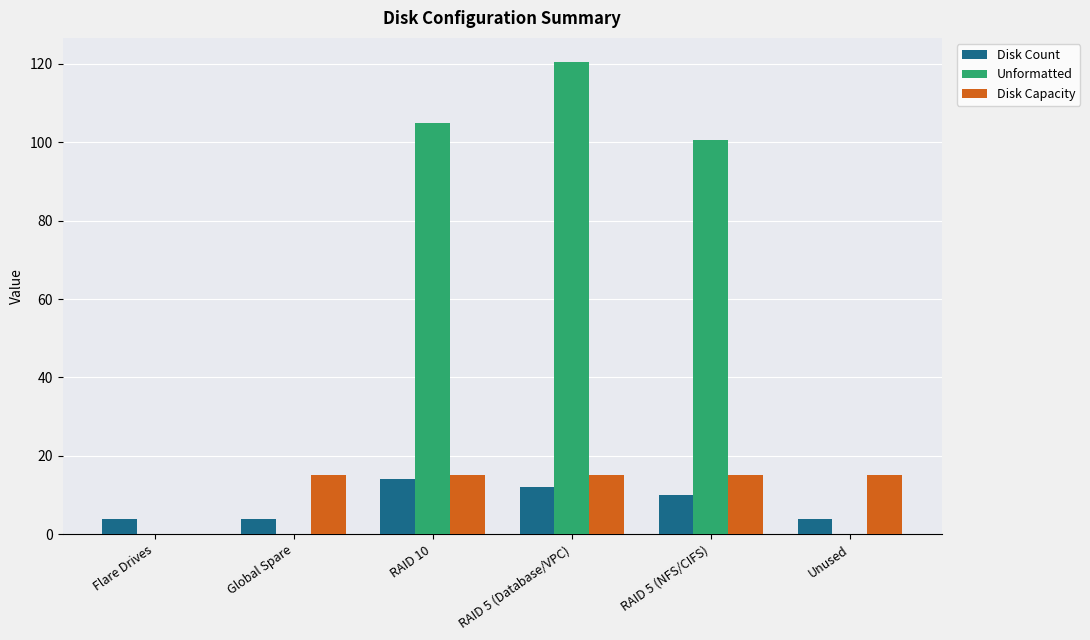

What is the highest value of the Disk Capacity series?

15.0